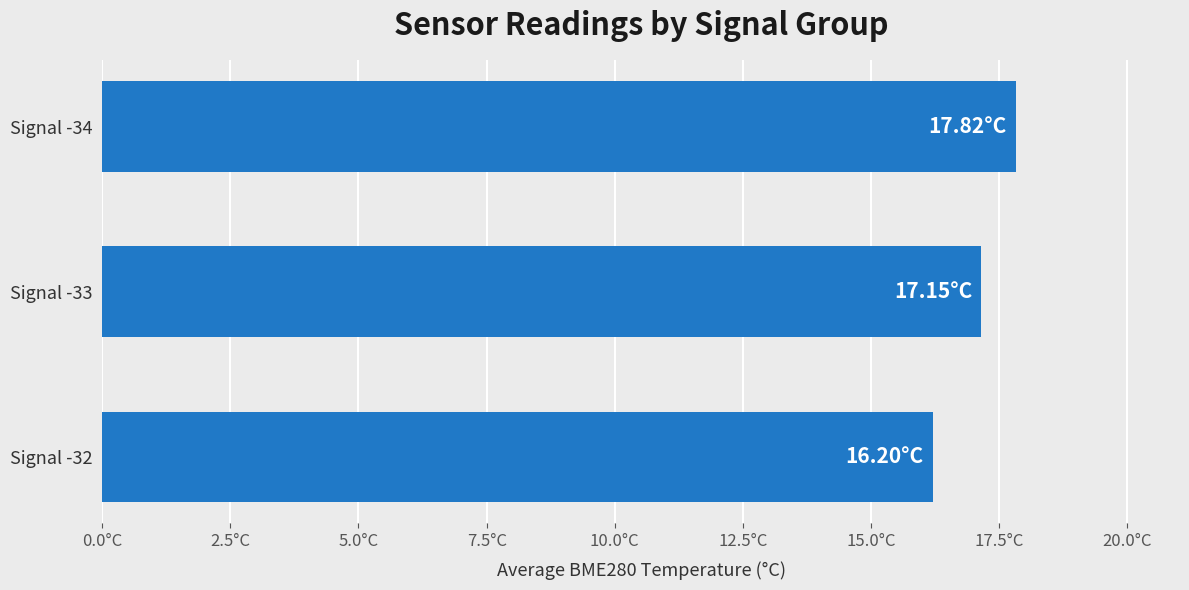

What is the difference between the maximum and second lowest values?

0.7